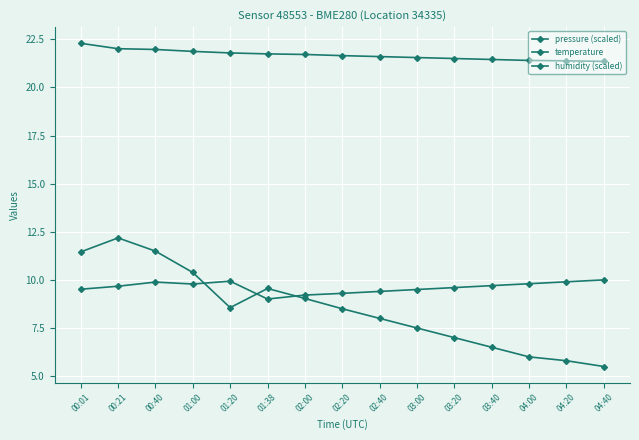

Count the number of categories in the chart.

15